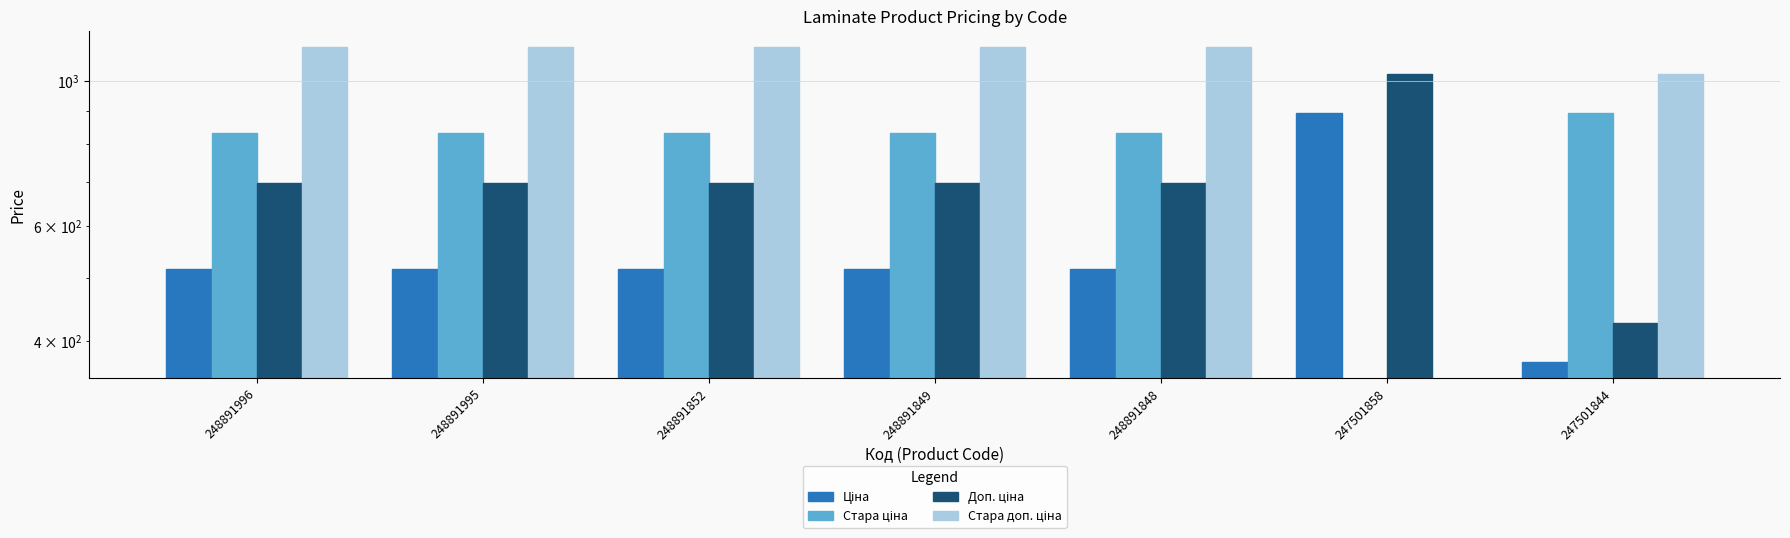

Rank the categories by Стара ціна value from highest to lowest.

247501844, 248891996, 248891995, 248891852, 248891849, 248891848, 247501858